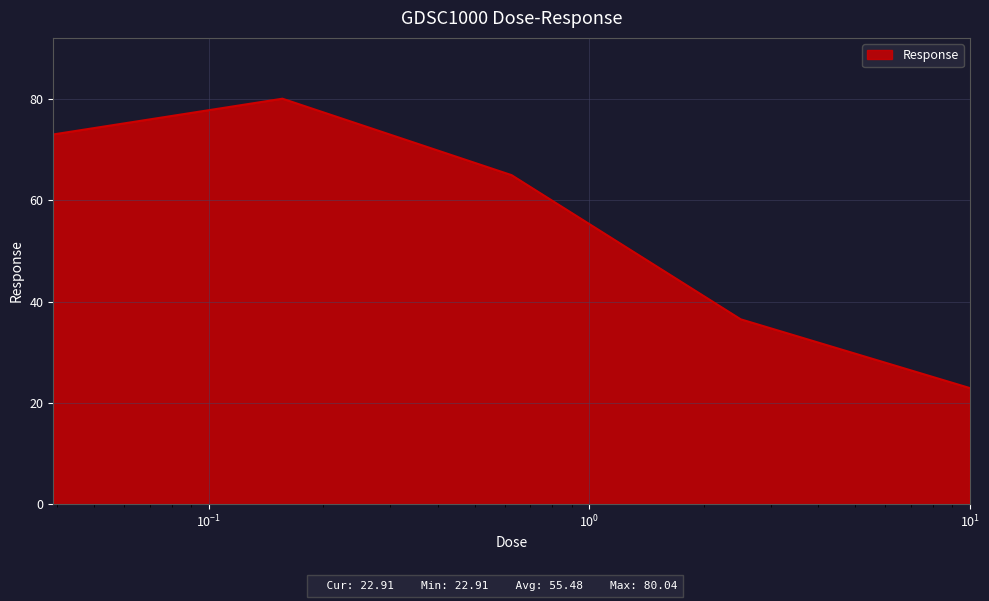

True or false: the data has more than 2 interior local peaks.

False